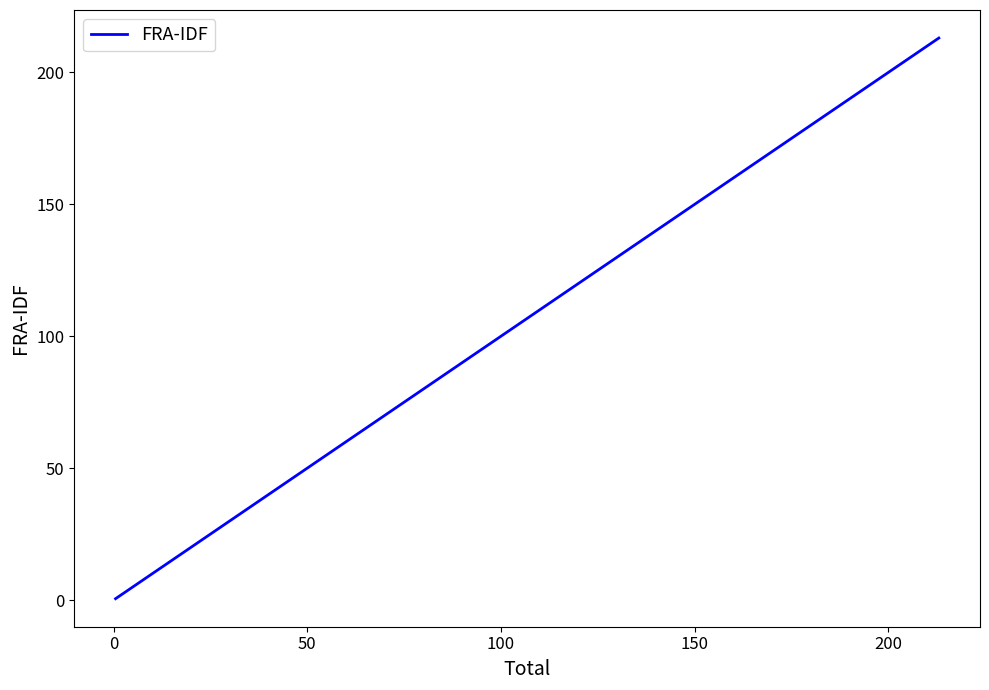

True or false: the data has more than 2 interior local peaks.

False